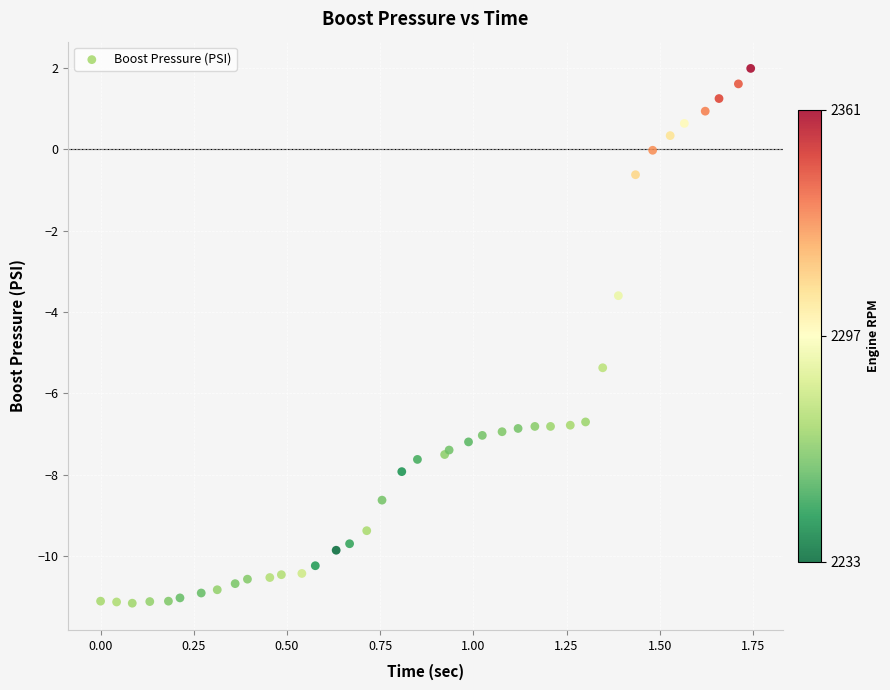

What Y value in the scatter plot is closest to -4?

-3.6